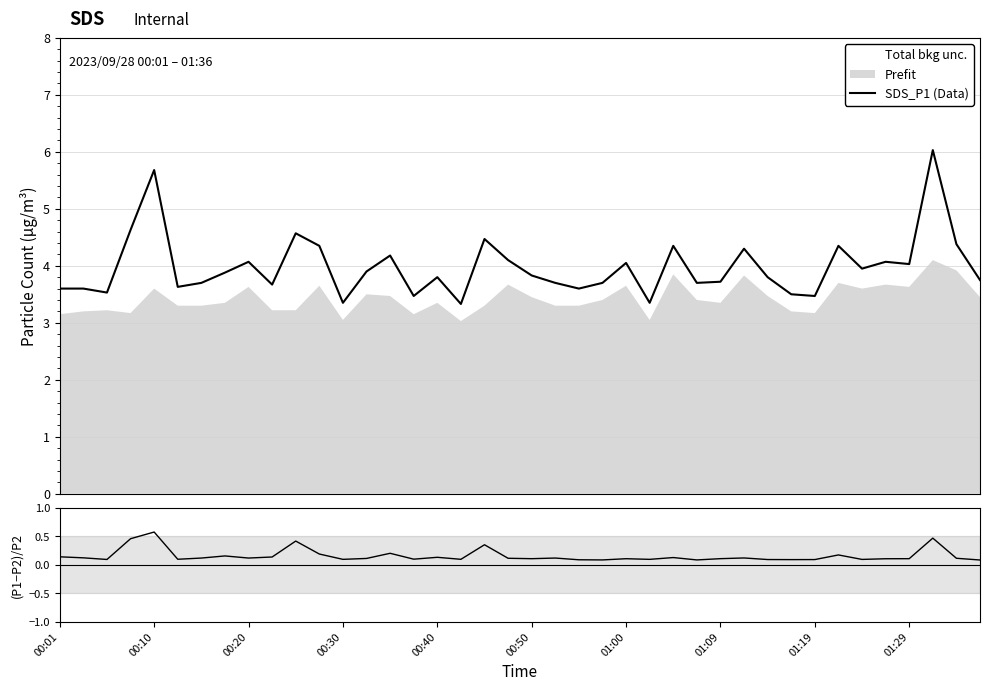

What is the maximum value for SDS_P1 (Data)?

6.0